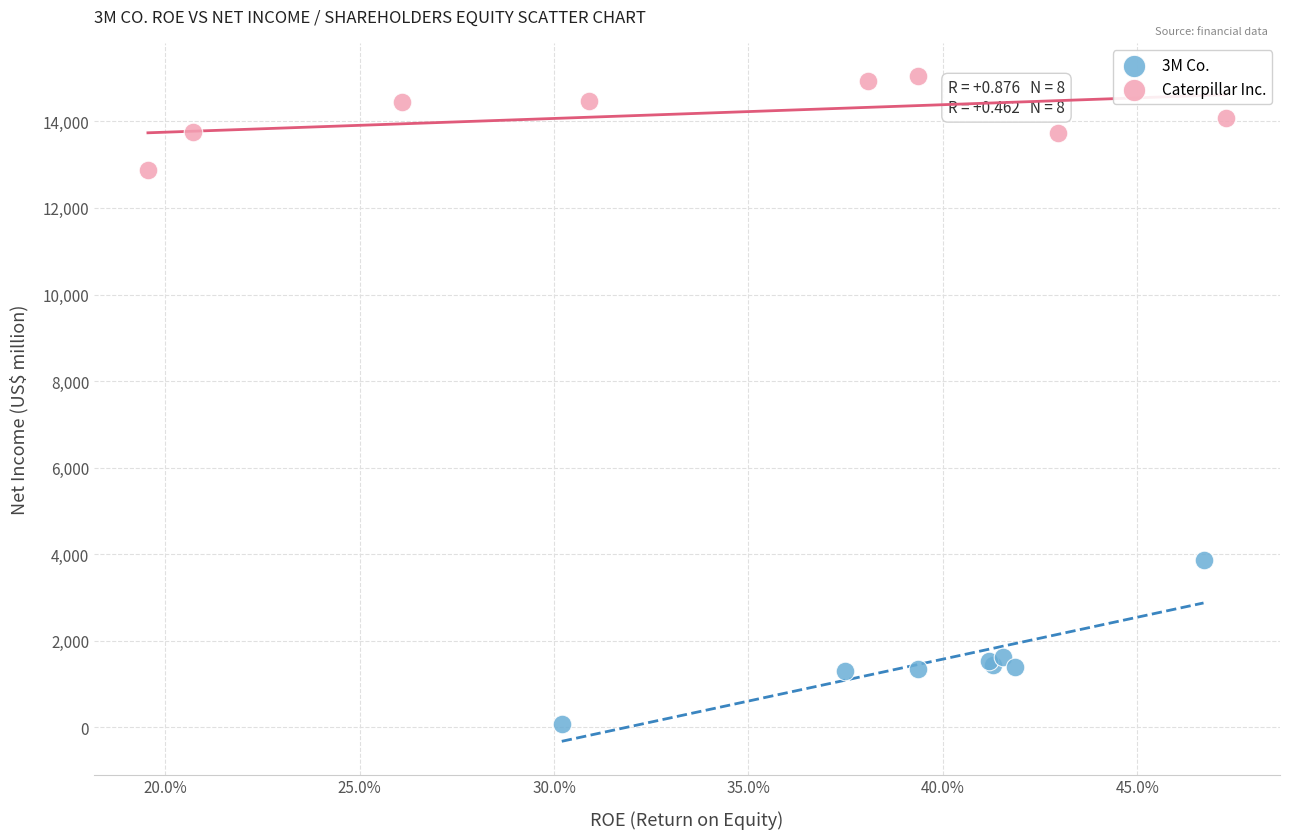

Which series reaches the maximum Y coordinate?

Caterpillar Inc.